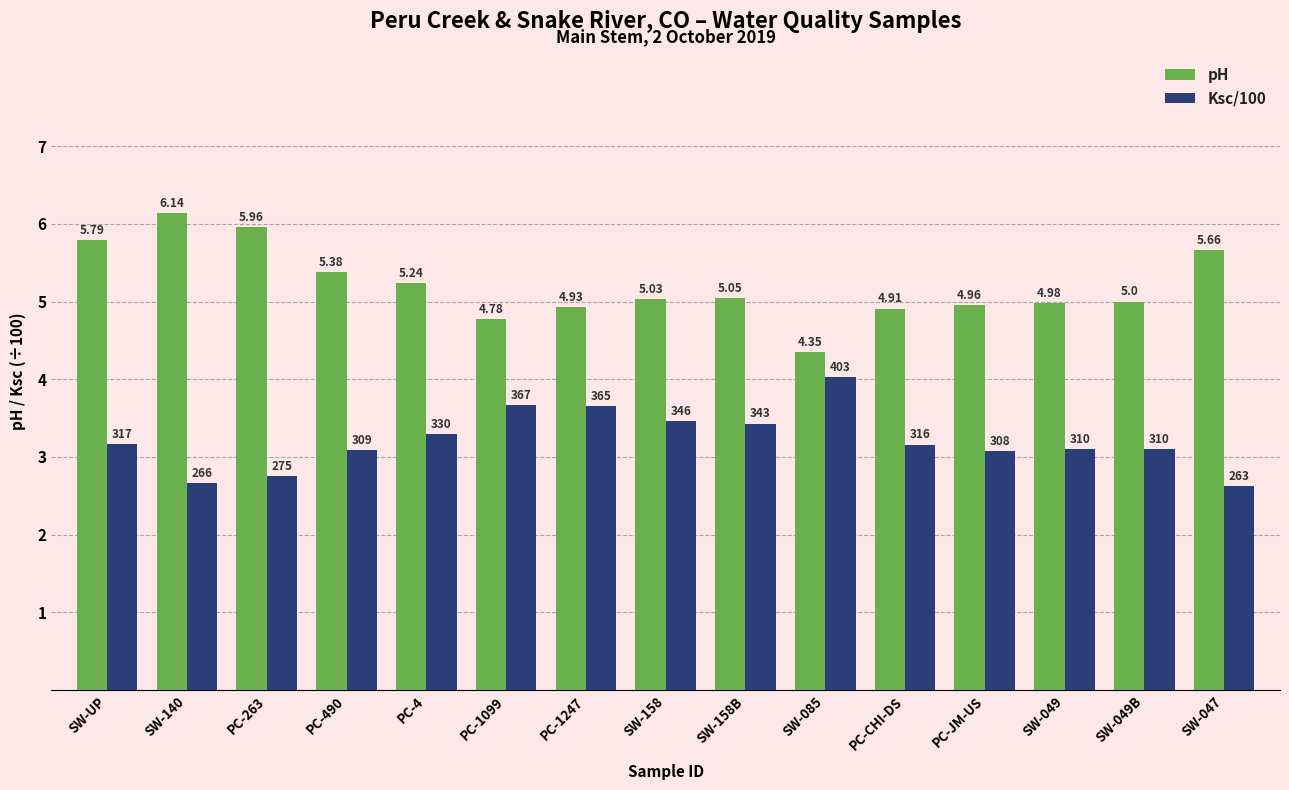

What is the difference between the second highest and second lowest values in the Ksc/100 series?

1.0